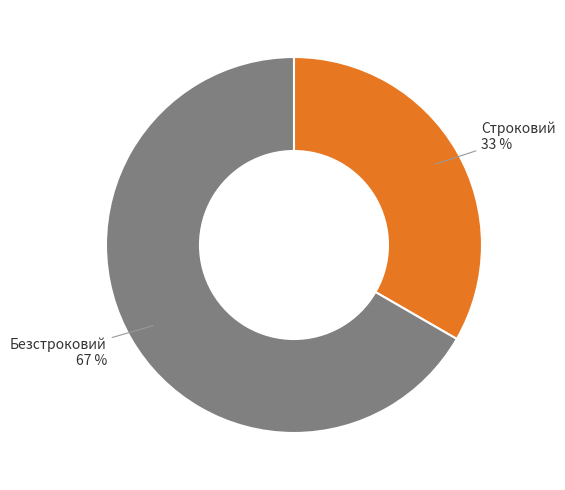

What is the ratio of the value at Безстроковий to the value at Строковий?

2.0